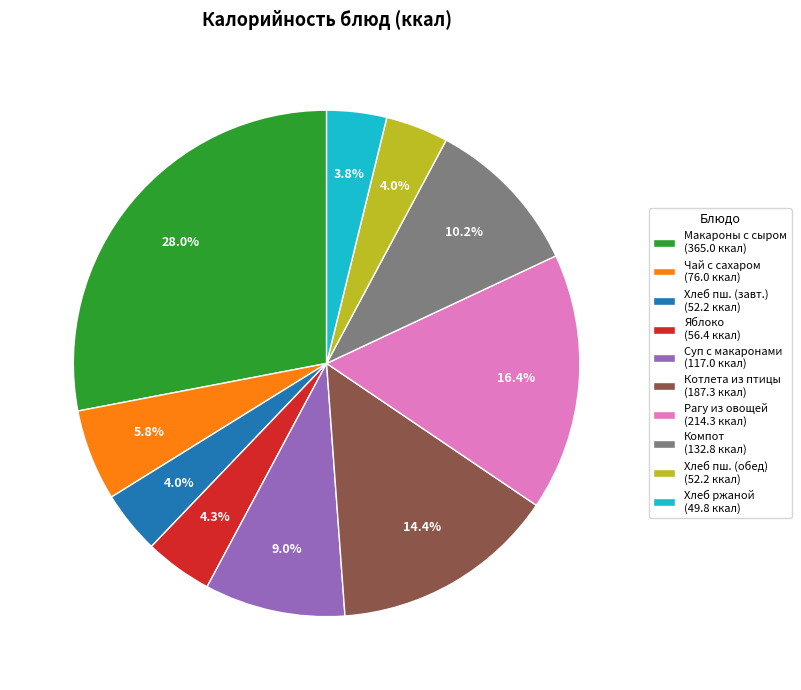

Which slice is the largest?

Макароны с сыром (365.0 ккал)